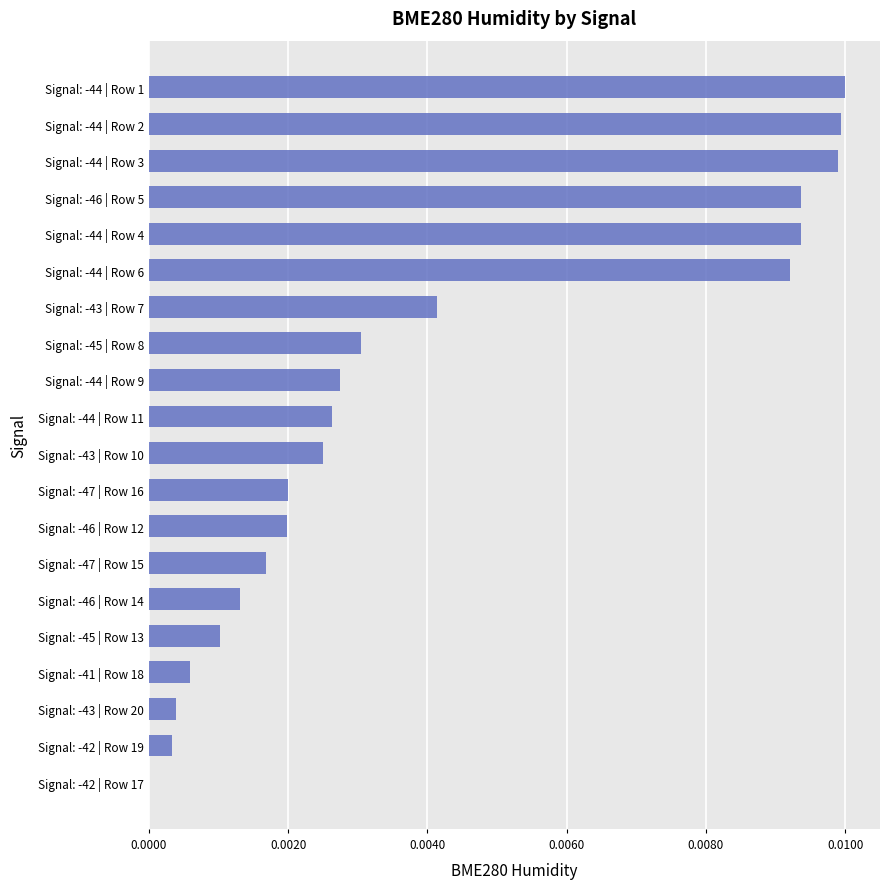

What is the sum of all values?

0.1